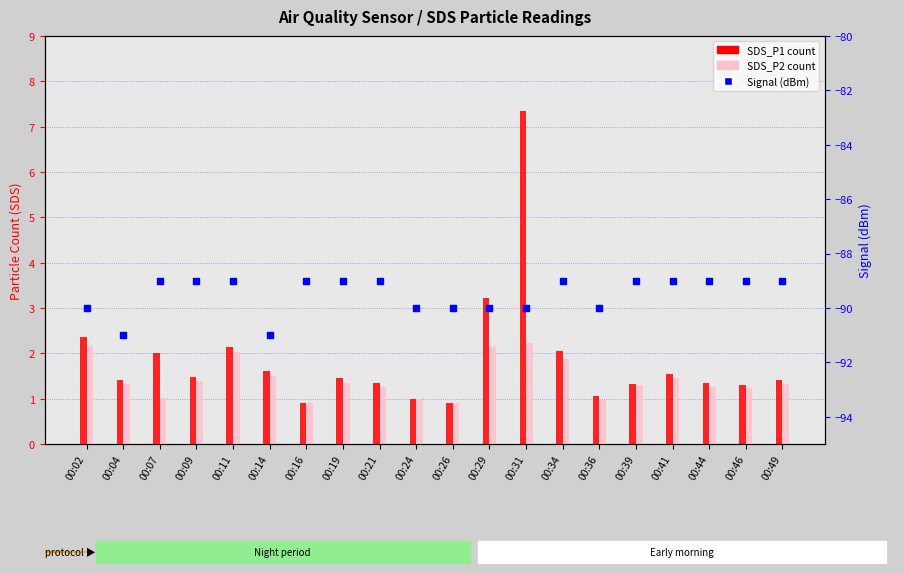

What are all the series names shown in the legend?

SDS_P1, SDS_P2, Signal